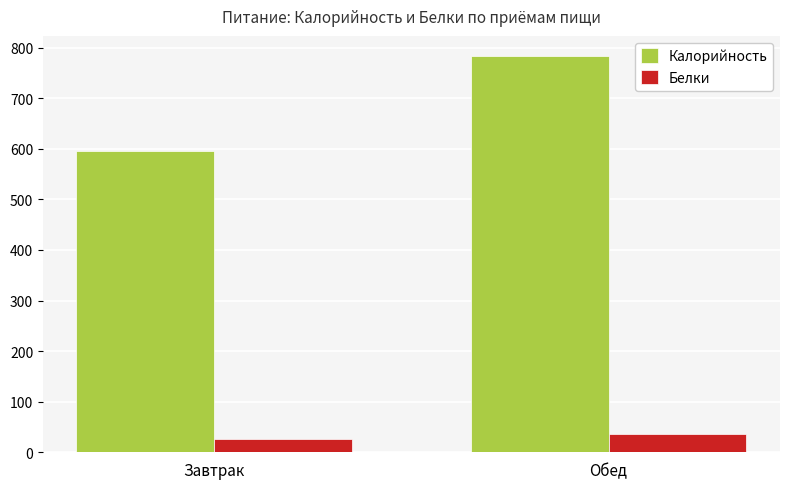

At which category is the sum across all series the highest?

Обед